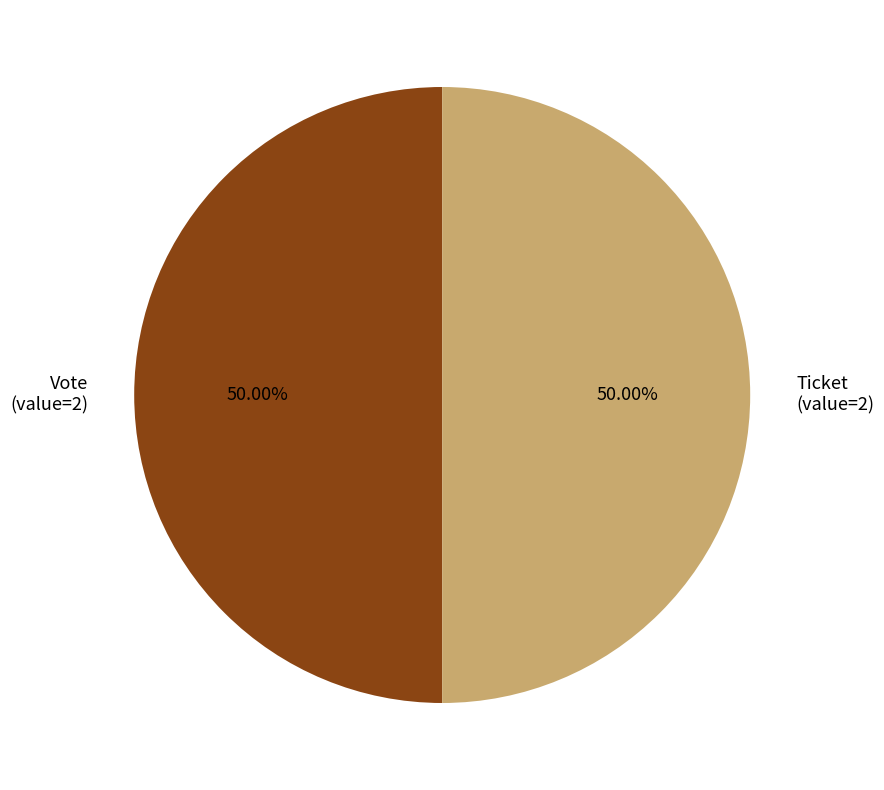

Combined, do Ticket (value=2) and Vote (value=2) account for over 50%?

Yes